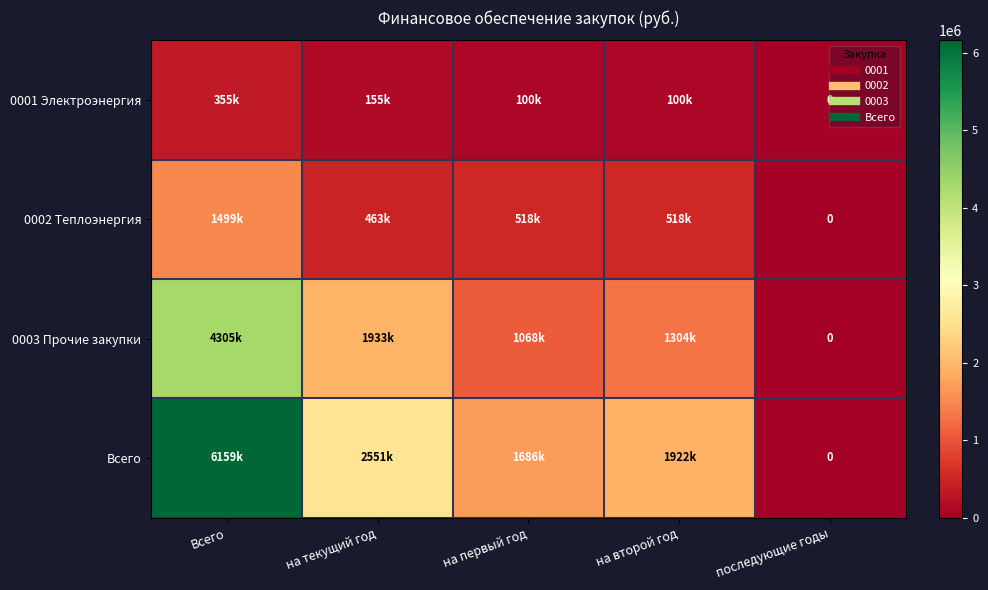

How many data points in 0001 Электроэнергия are above 100000?

2